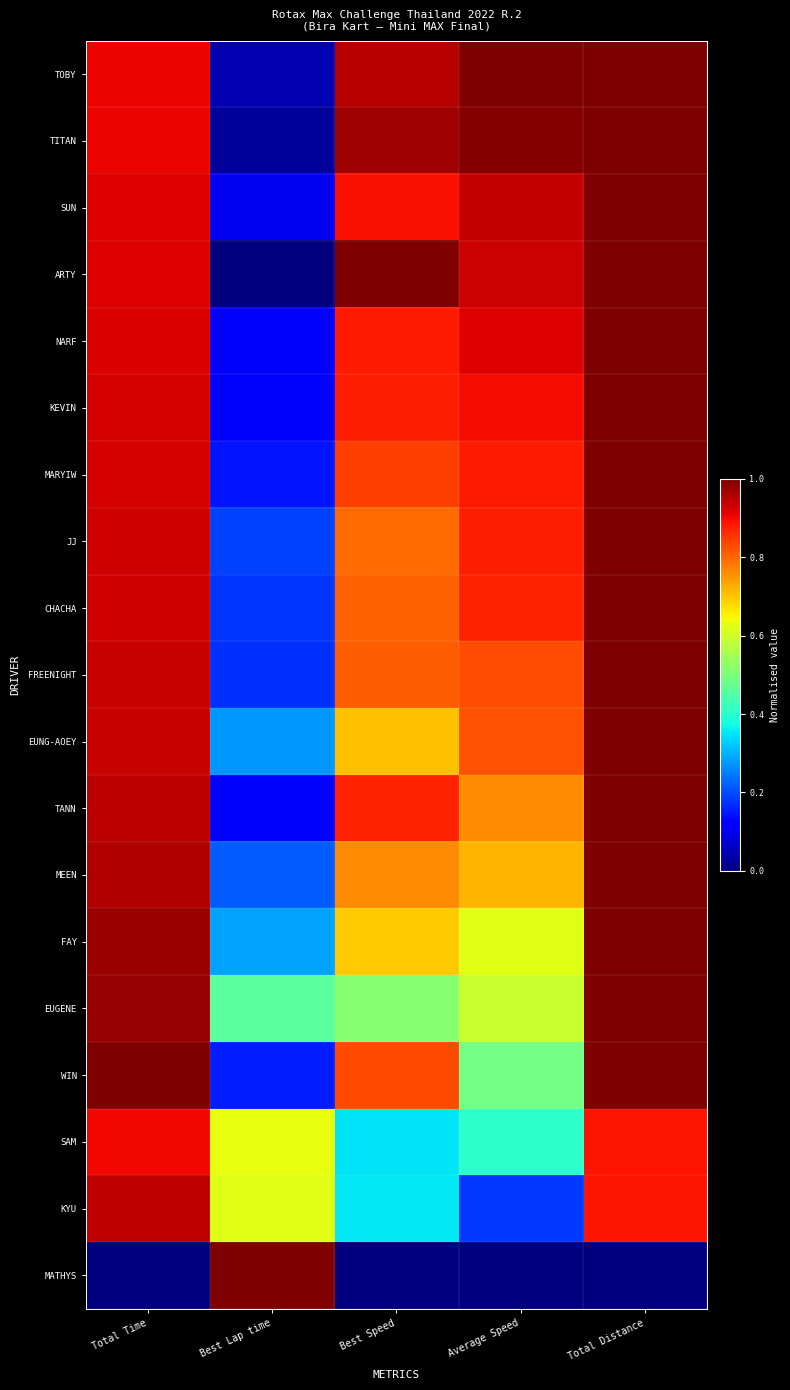

Reading left to right, extract all data points from this chart.

TOBY: Total Time=0.9	Best Lap time=0.0	Best Speed=1.0	Average Speed=1.0	Total Distance=1.0
TITAN: Total Time=0.9	Best Lap time=0.0	Best Speed=1.0	Average Speed=1.0	Total Distance=1.0
SUN: Total Time=0.9	Best Lap time=0.1	Best Speed=0.9	Average Speed=0.9	Total Distance=1.0
ARTY: Total Time=0.9	Best Lap time=0.0	Best Speed=1.0	Average Speed=0.9	Total Distance=1.0
NARF: Total Time=0.9	Best Lap time=0.1	Best Speed=0.9	Average Speed=0.9	Total Distance=1.0
KEVIN: Total Time=0.9	Best Lap time=0.1	Best Speed=0.9	Average Speed=0.9	Total Distance=1.0
MARYIW: Total Time=0.9	Best Lap time=0.1	Best Speed=0.8	Average Speed=0.9	Total Distance=1.0
JJ: Total Time=0.9	Best Lap time=0.2	Best Speed=0.8	Average Speed=0.9	Total Distance=1.0
CHACHA: Total Time=0.9	Best Lap time=0.2	Best Speed=0.8	Average Speed=0.9	Total Distance=1.0
FREENIGHT: Total Time=0.9	Best Lap time=0.2	Best Speed=0.8	Average Speed=0.8	Total Distance=1.0
EUNG-AOEY: Total Time=0.9	Best Lap time=0.3	Best Speed=0.7	Average Speed=0.8	Total Distance=1.0
TANN: Total Time=0.9	Best Lap time=0.1	Best Speed=0.9	Average Speed=0.8	Total Distance=1.0
MEEN: Total Time=1.0	Best Lap time=0.2	Best Speed=0.8	Average Speed=0.7	Total Distance=1.0
FAY: Total Time=1.0	Best Lap time=0.3	Best Speed=0.7	Average Speed=0.6	Total Distance=1.0
EUGENE: Total Time=1.0	Best Lap time=0.5	Best Speed=0.5	Average Speed=0.6	Total Distance=1.0
WIN: Total Time=1.0	Best Lap time=0.2	Best Speed=0.8	Average Speed=0.5	Total Distance=1.0
SAM: Total Time=0.9	Best Lap time=0.6	Best Speed=0.3	Average Speed=0.4	Total Distance=0.9
KYU: Total Time=0.9	Best Lap time=0.6	Best Speed=0.4	Average Speed=0.2	Total Distance=0.9
MATHYS: Total Time=0.0	Best Lap time=1.0	Best Speed=0.0	Average Speed=0.0	Total Distance=0.0